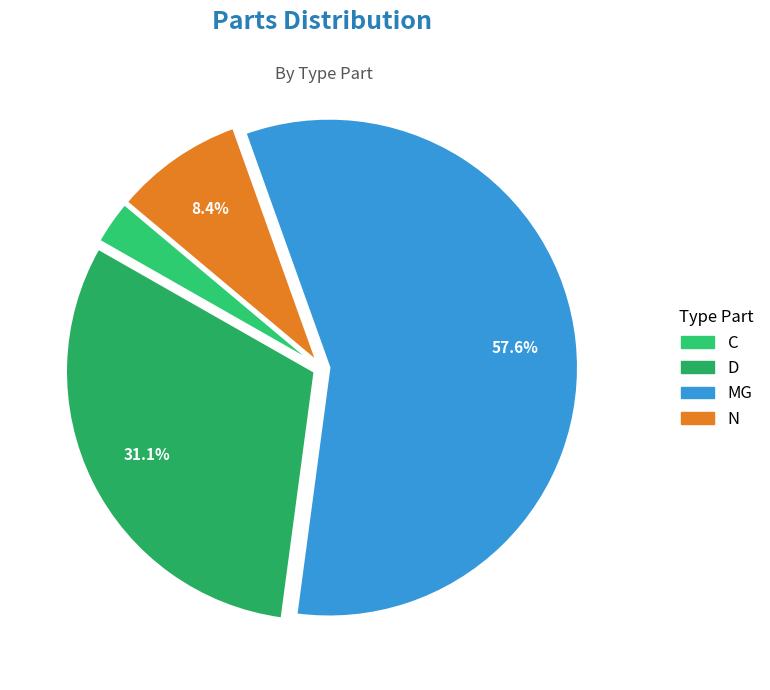

What percentage is the C slice, to the nearest percent?

3%